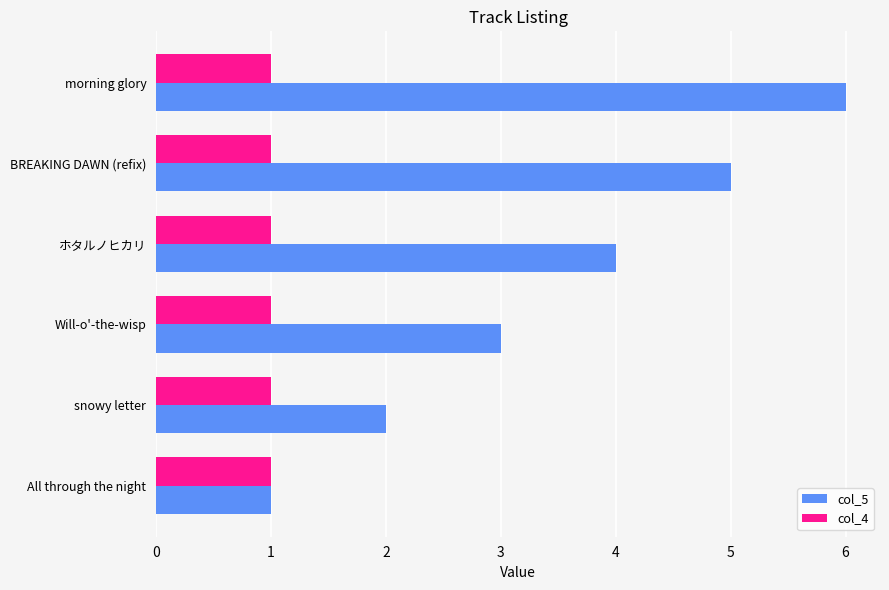

Rank the series by their average value, from highest to lowest.

col_5, col_4